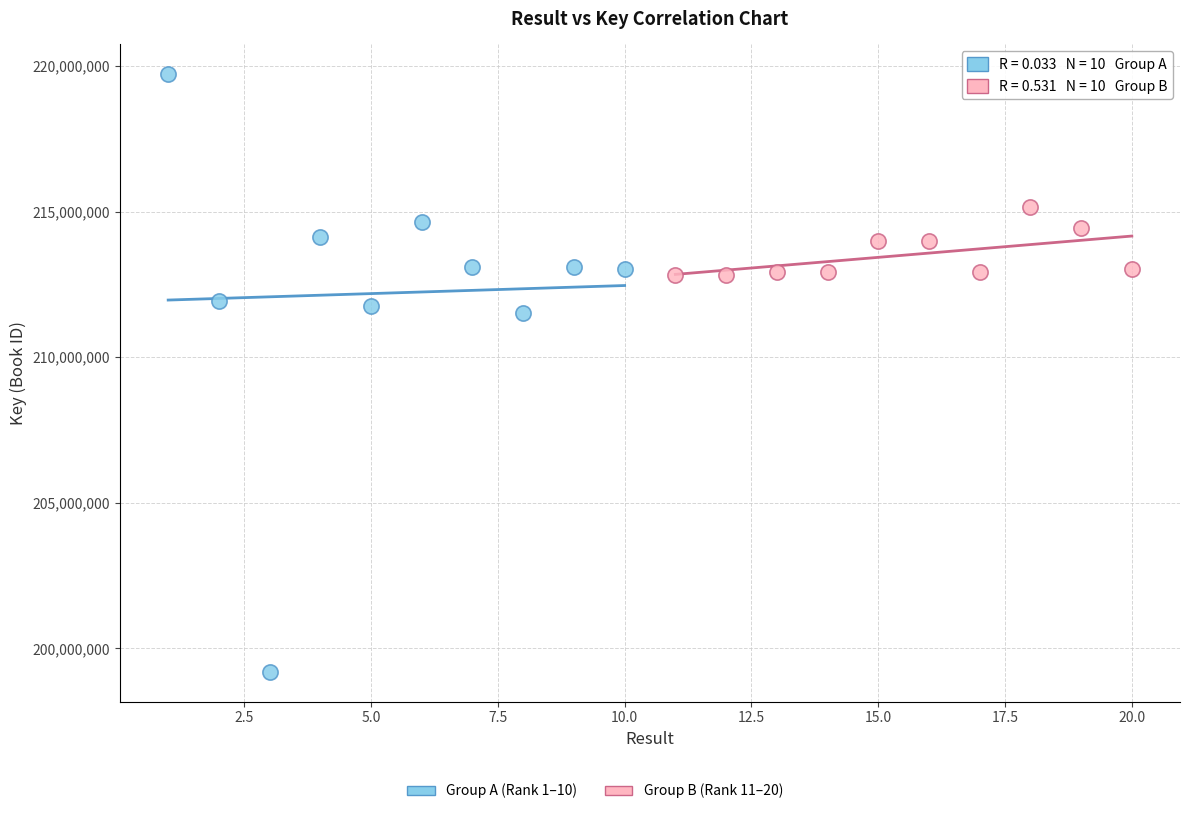

Which series reaches the minimum Y coordinate?

Group A (Rank 1–10)